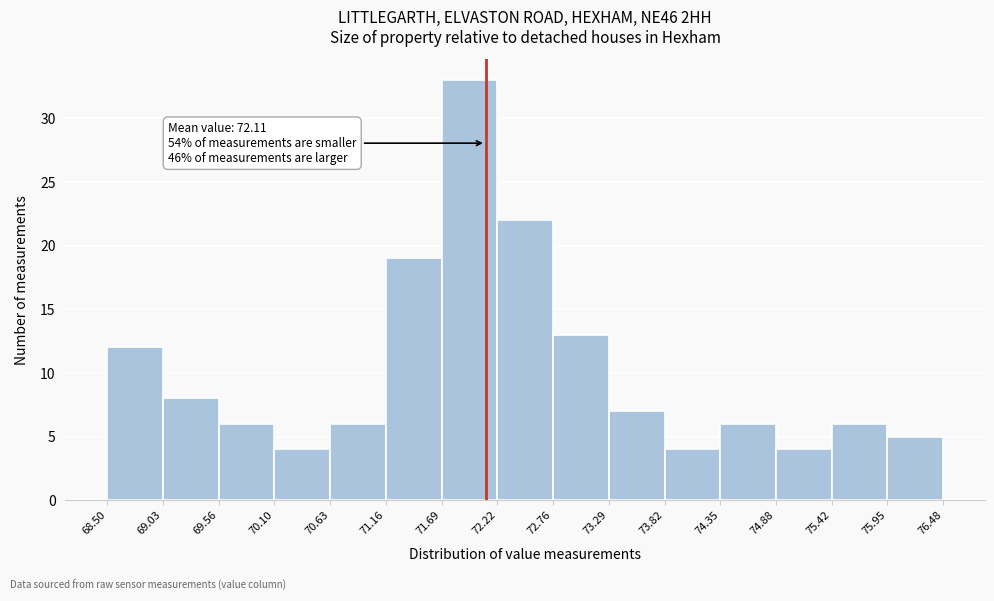

Over which range of the x-axis is the bar tallest?

71.69 to 72.22